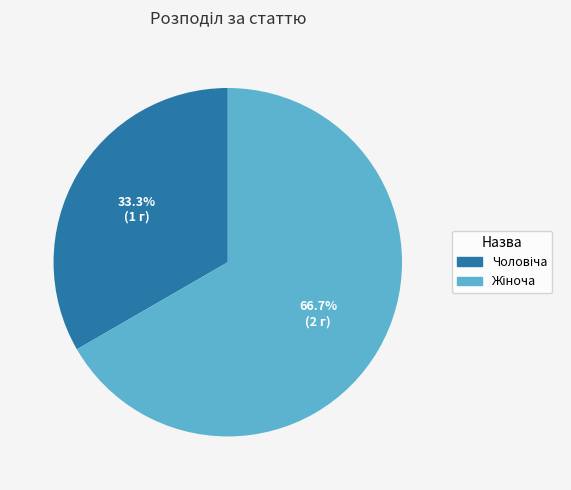

What is the change in value from Чоловіча to Жіноча?

+1